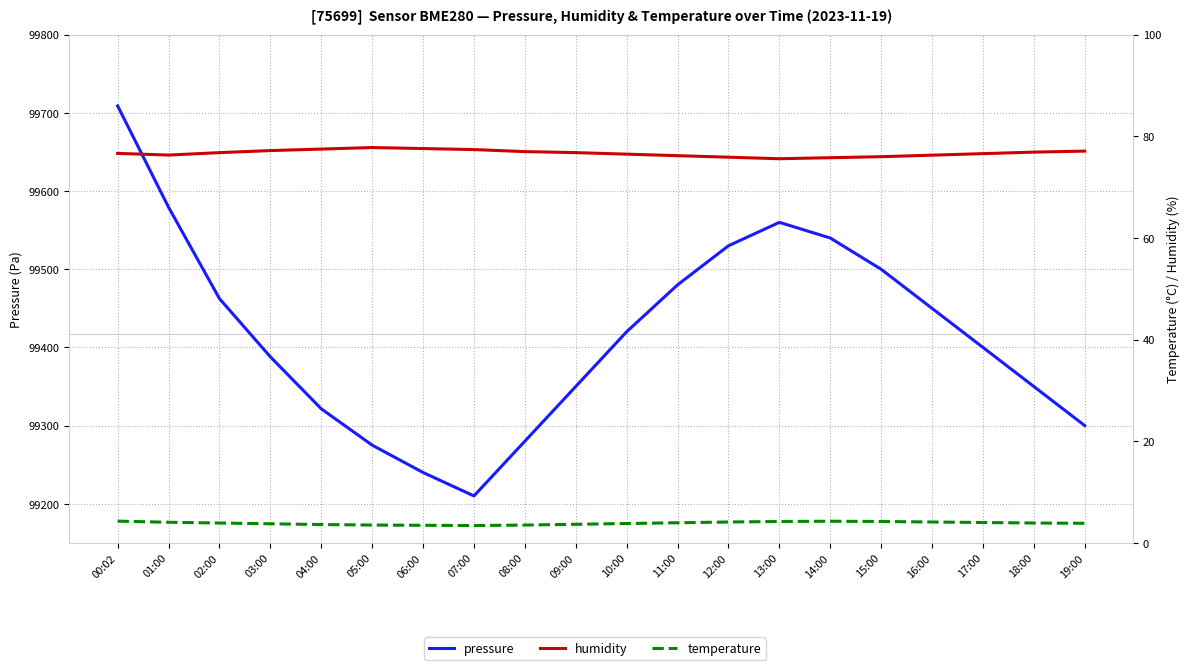

How many data points in pressure are less than 99420?

10